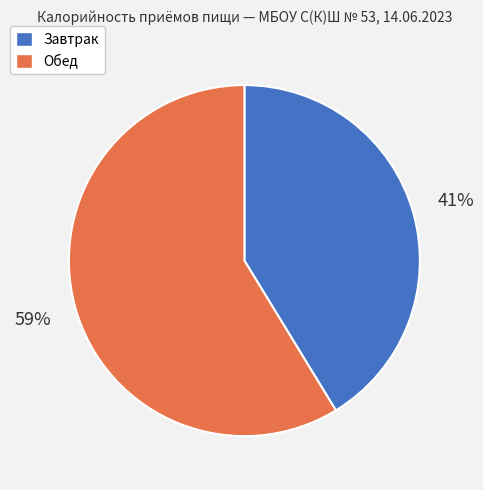

Which slice is the smallest?

Завтрак